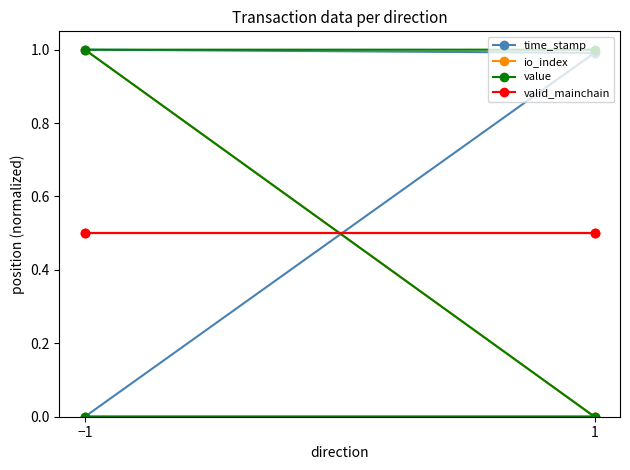

What is the label of the 2nd point from the left?

1